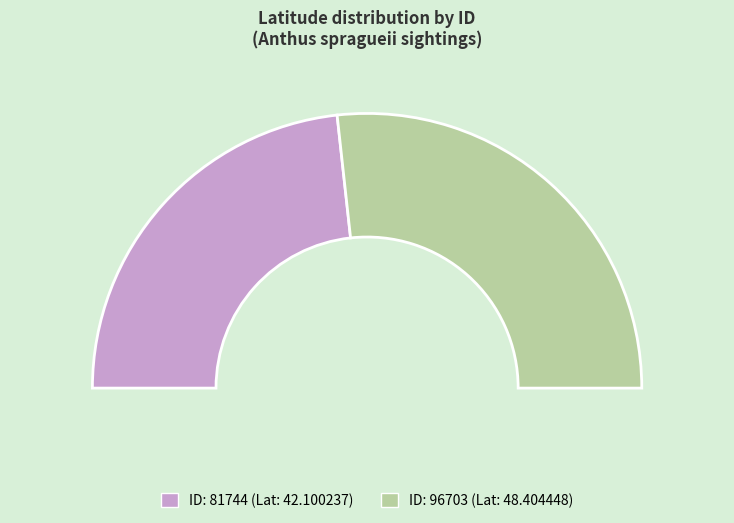

What is the smallest slice in the pie chart?

81744